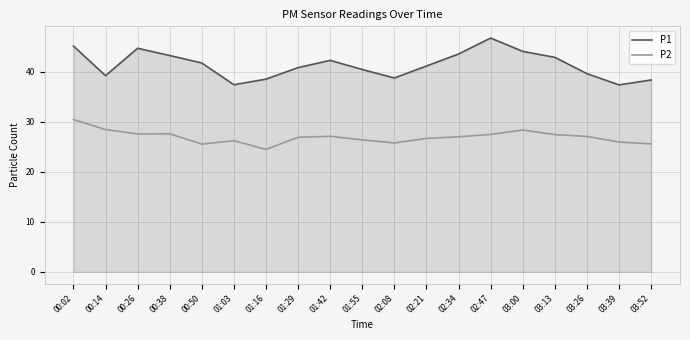

What is the minimum value for P2?

24.5